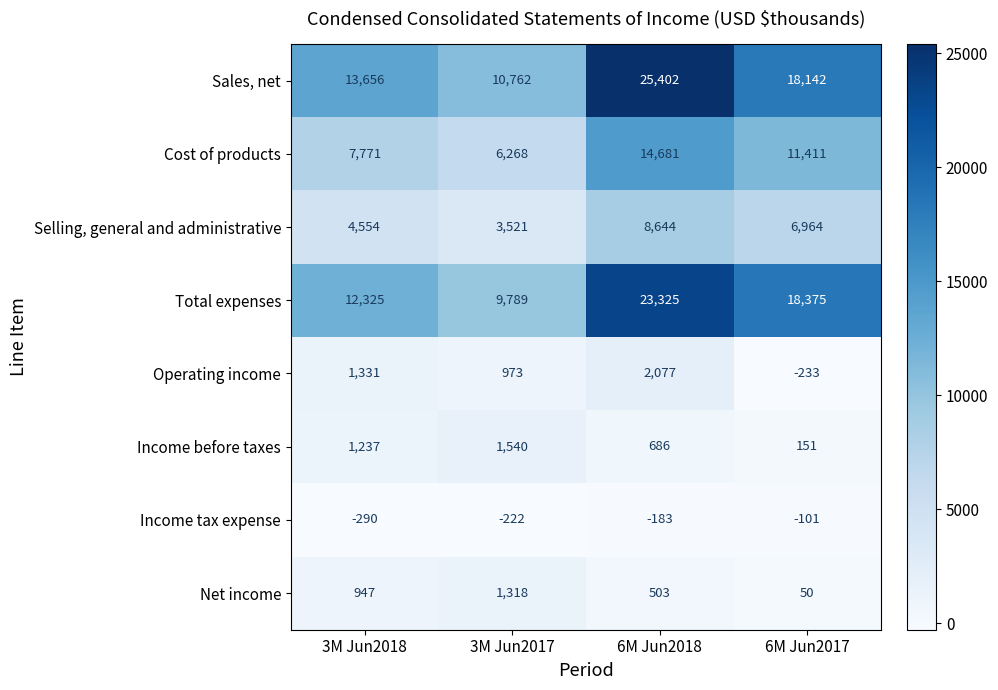

What is the difference between the maximum and minimum values in the Net income series?

1268